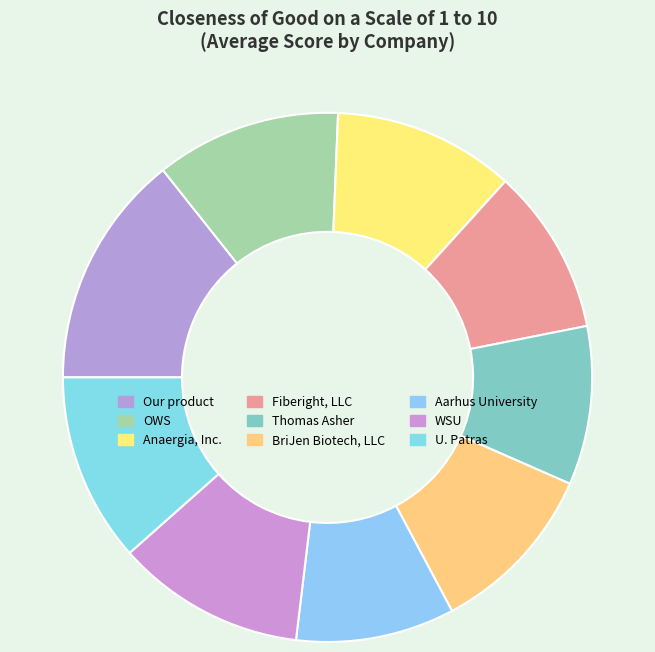

What is the total percentage of Anaergia, Inc. and Fiberight, LLC?

21.2%